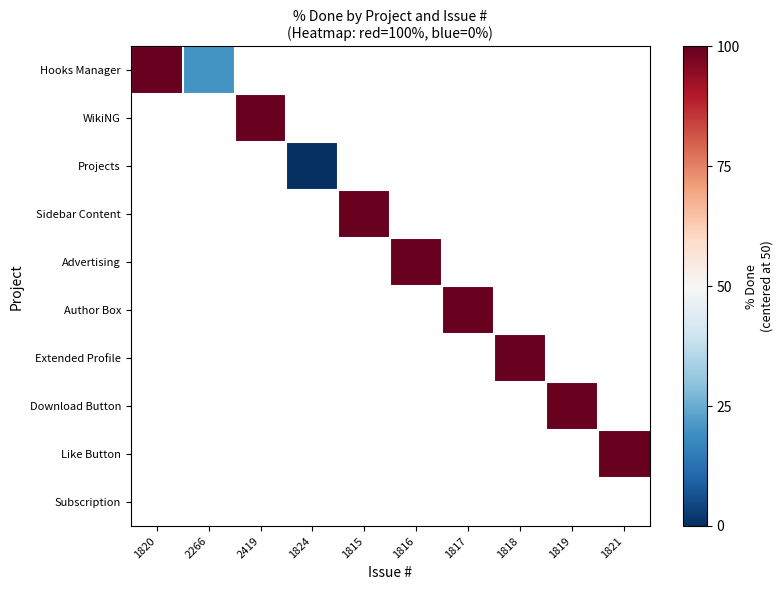

At how many categories does at least one series exceed 28?

8